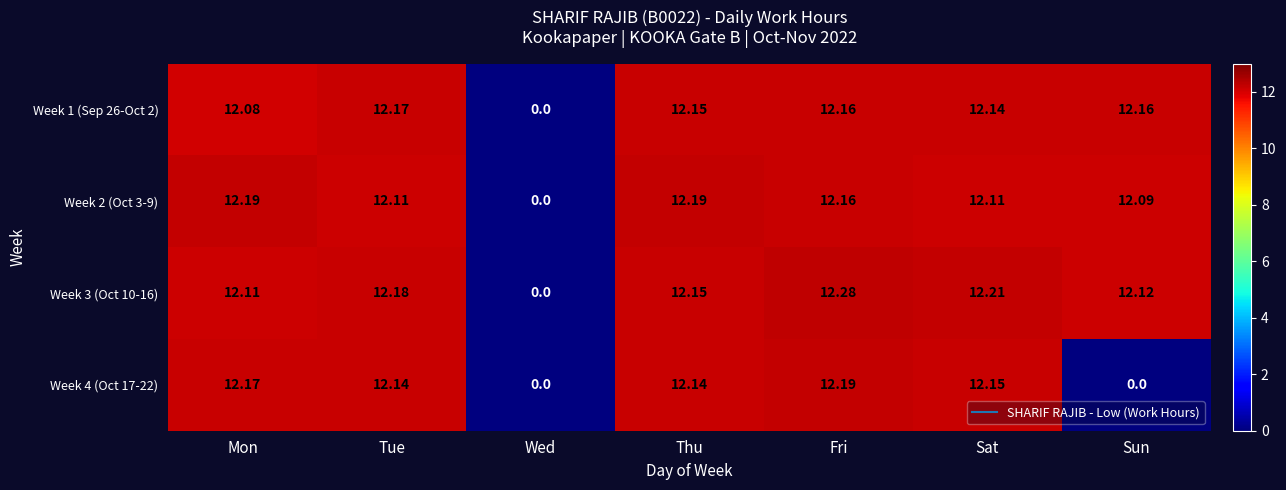

Which series changed the most between Mon and Sun?

Week 4 (Oct 17-22)